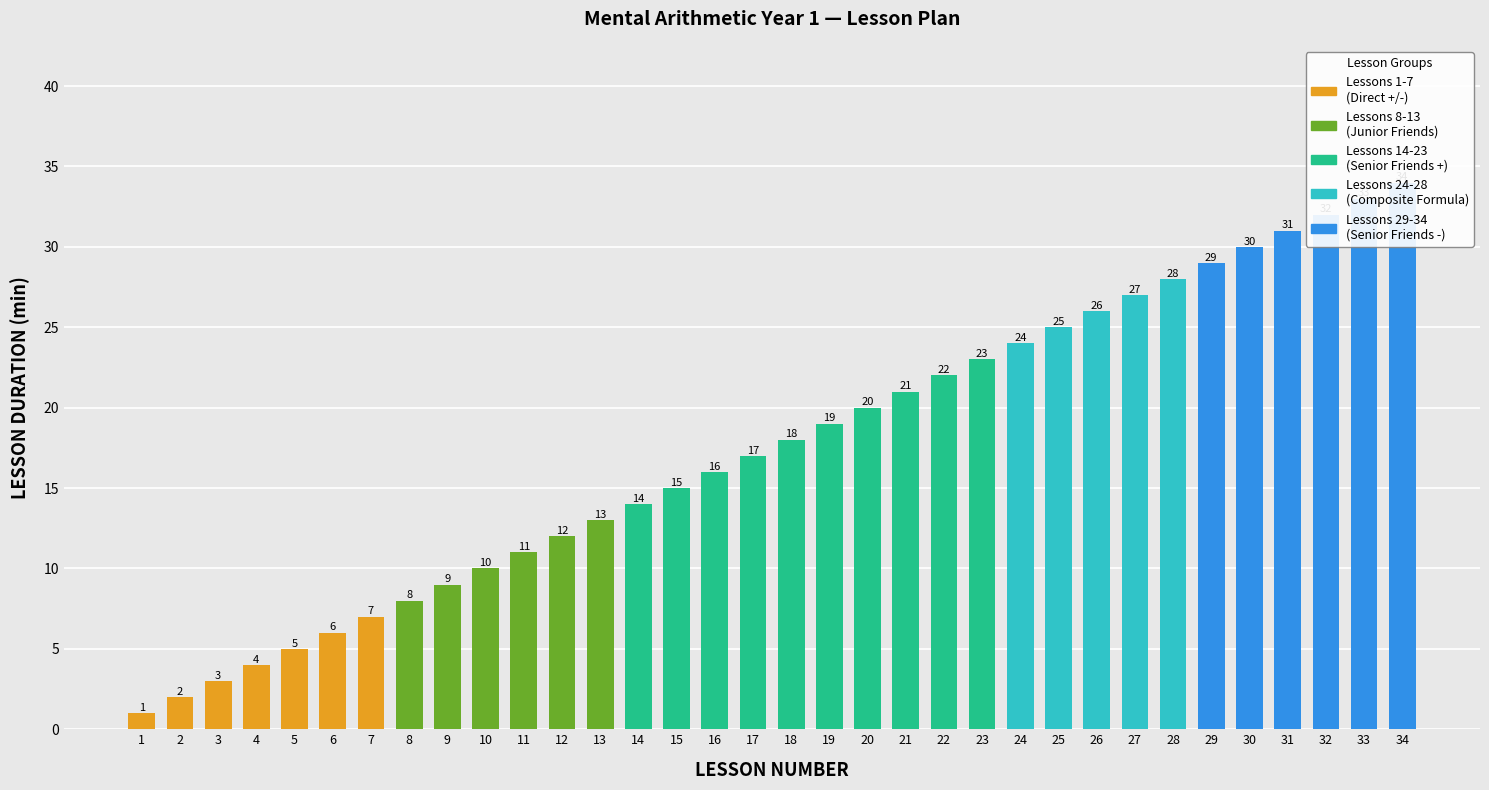

Reading right to left, extract all data points from this chart.

34	33	32	31	30	29	28	27	26	25	24	23	22	21	20	19	18	17	16	15	14	13	12	11	10	9	8	7	6	5	4	3	2	1